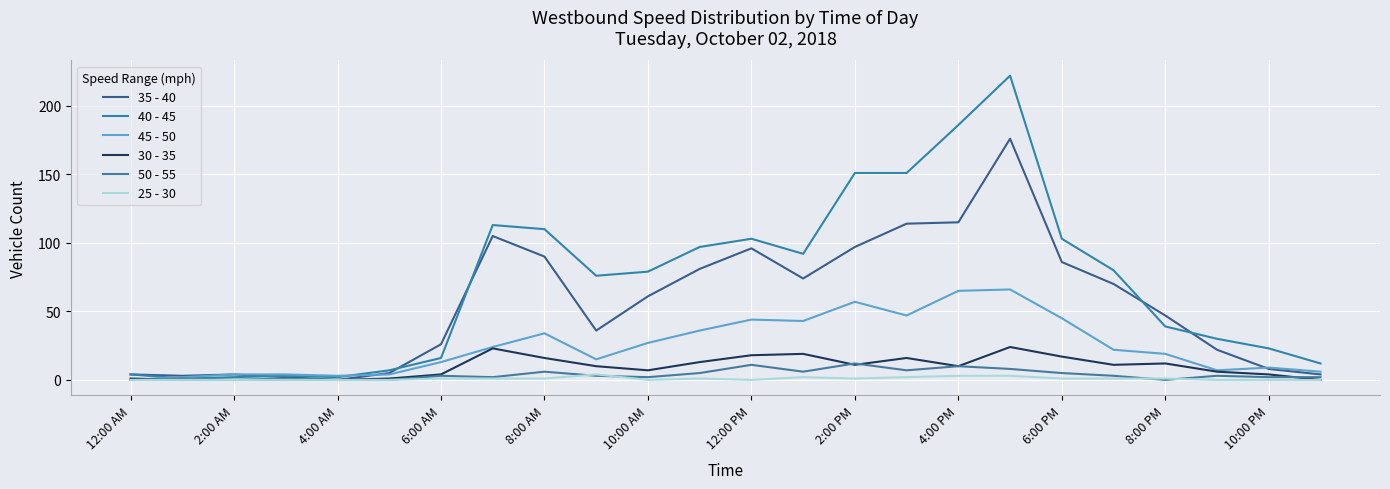

True or false: 40 - 45 has more than 1 interior local peaks.

True